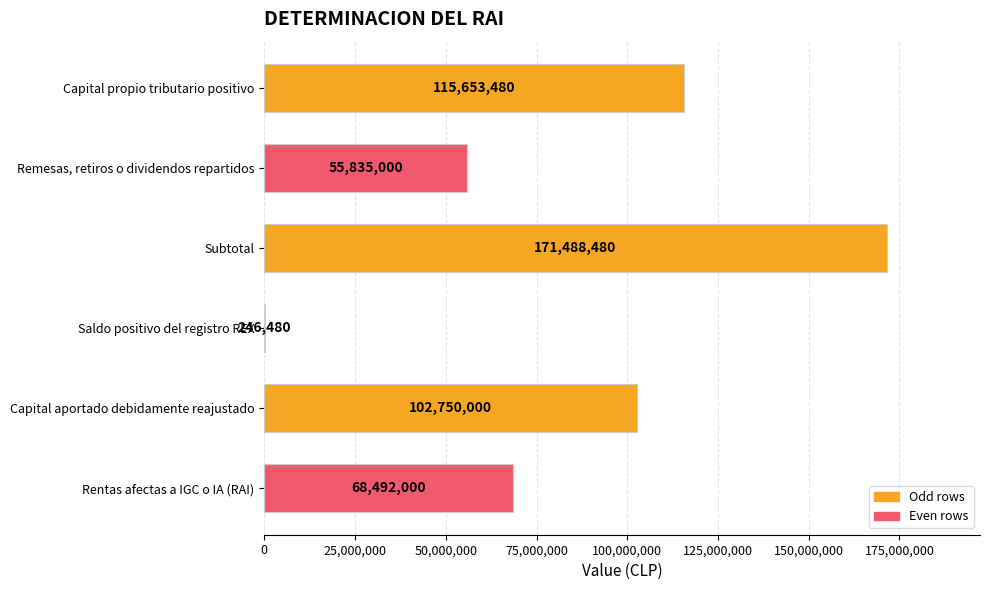

What is the sum of all values?

514465440